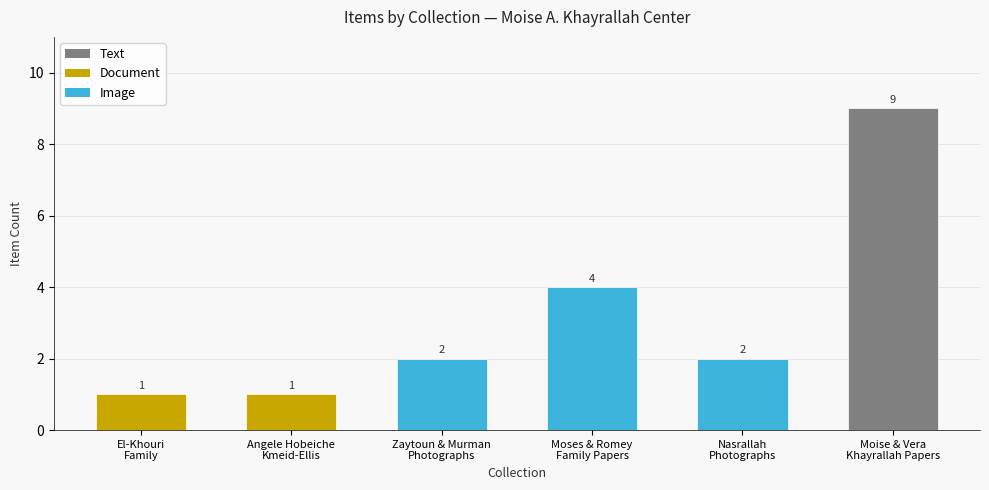

Where is the data nearest to the value 5?

Moses & Romey
Family Papers